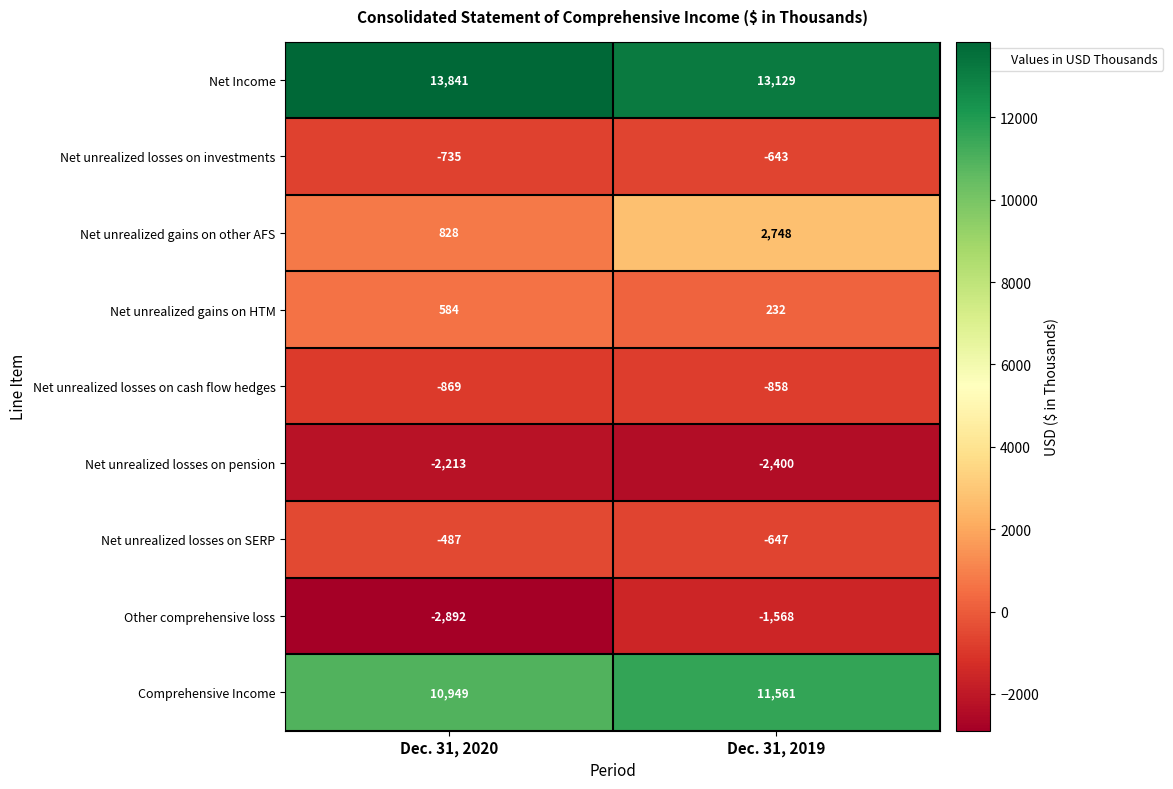

What is the difference between the highest and lowest values at Dec. 31, 2020?

16733